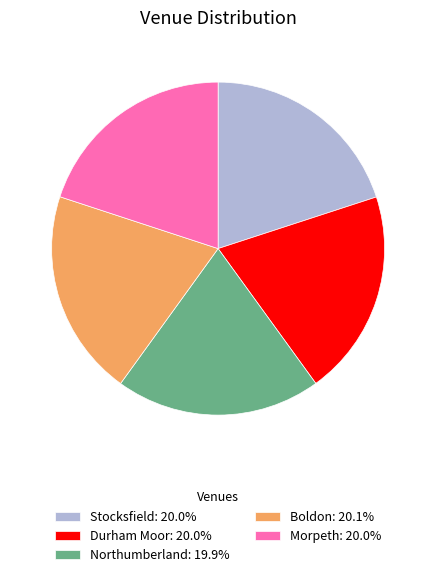

What is the ratio of the value at Durham Moor to the value at Stocksfield?

1.0